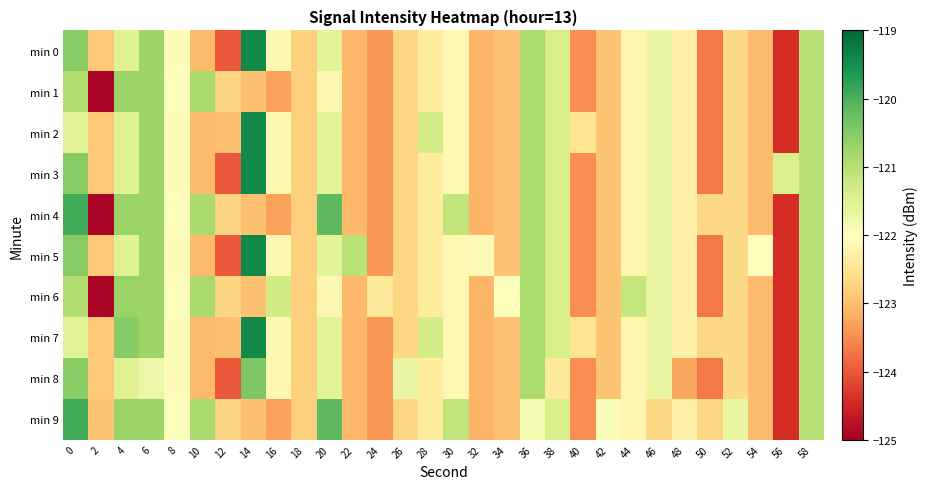

At 42, list the series in order from smallest to largest.

min 0, min 1, min 2, min 3, min 4, min 5, min 6, min 7, min 8, min 9